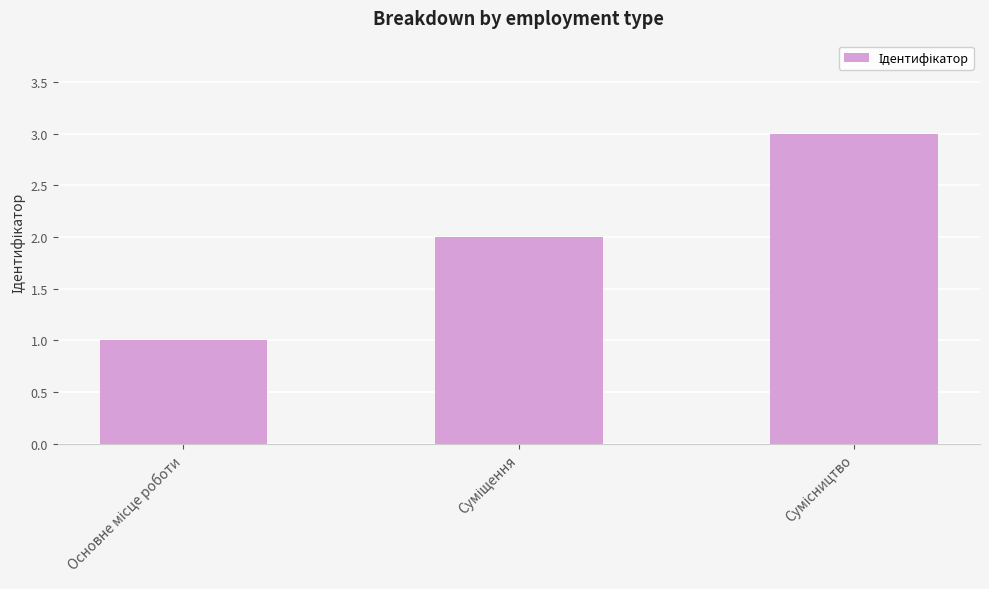

Reading right to left, what are all the values shown in this chart?

3	2	1